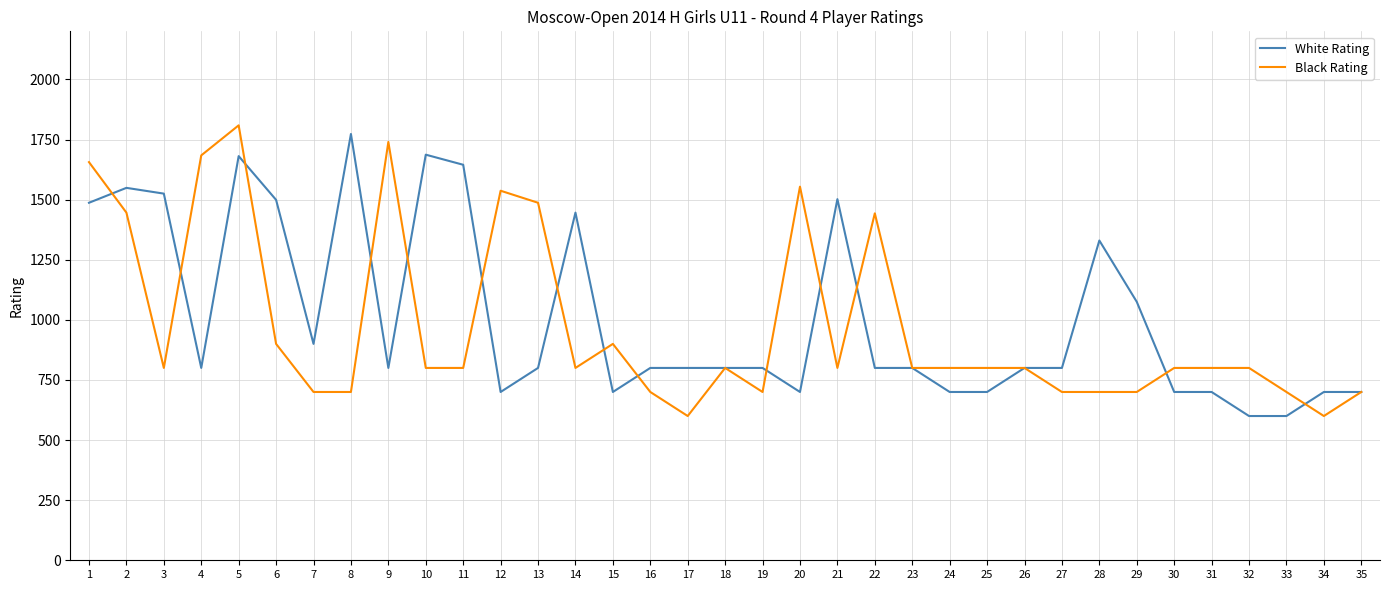

What is the maximum value shown in the chart?

1809